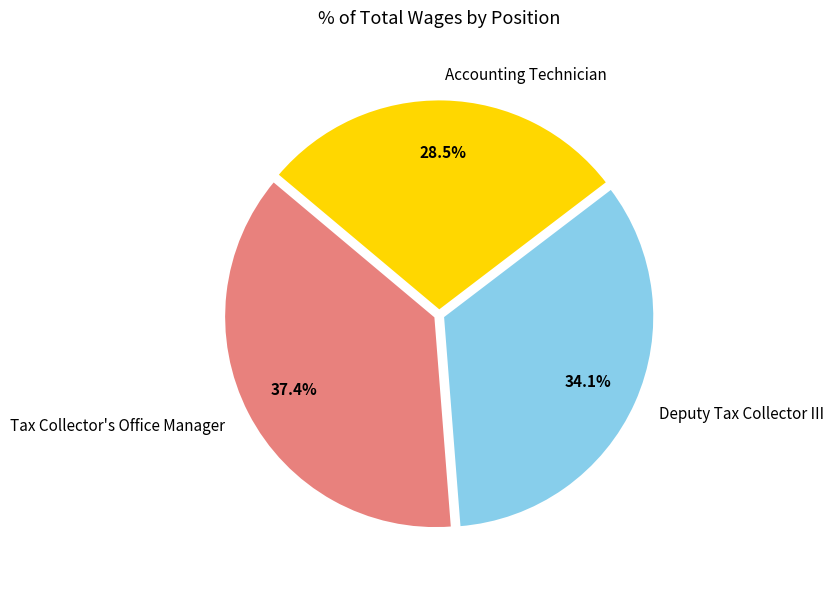

Rank the categories by value from highest to lowest.

Tax Collector's Office Manager, Deputy Tax Collector III, Accounting Technician